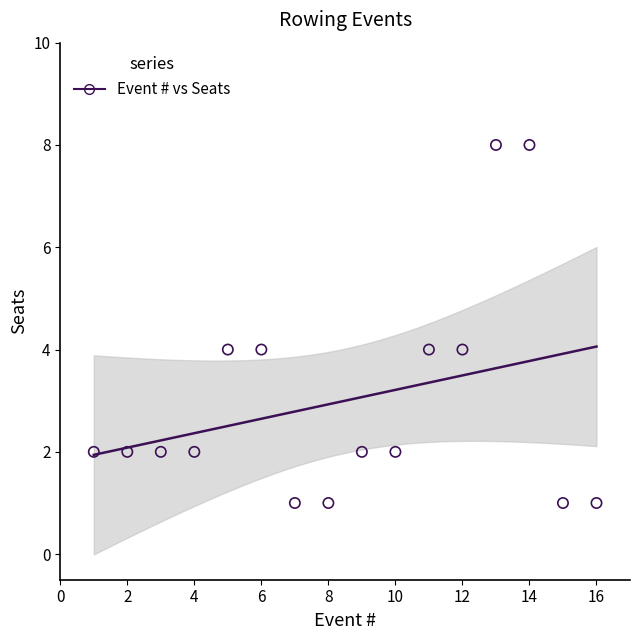

What is the range of X values (max minus min)?

15